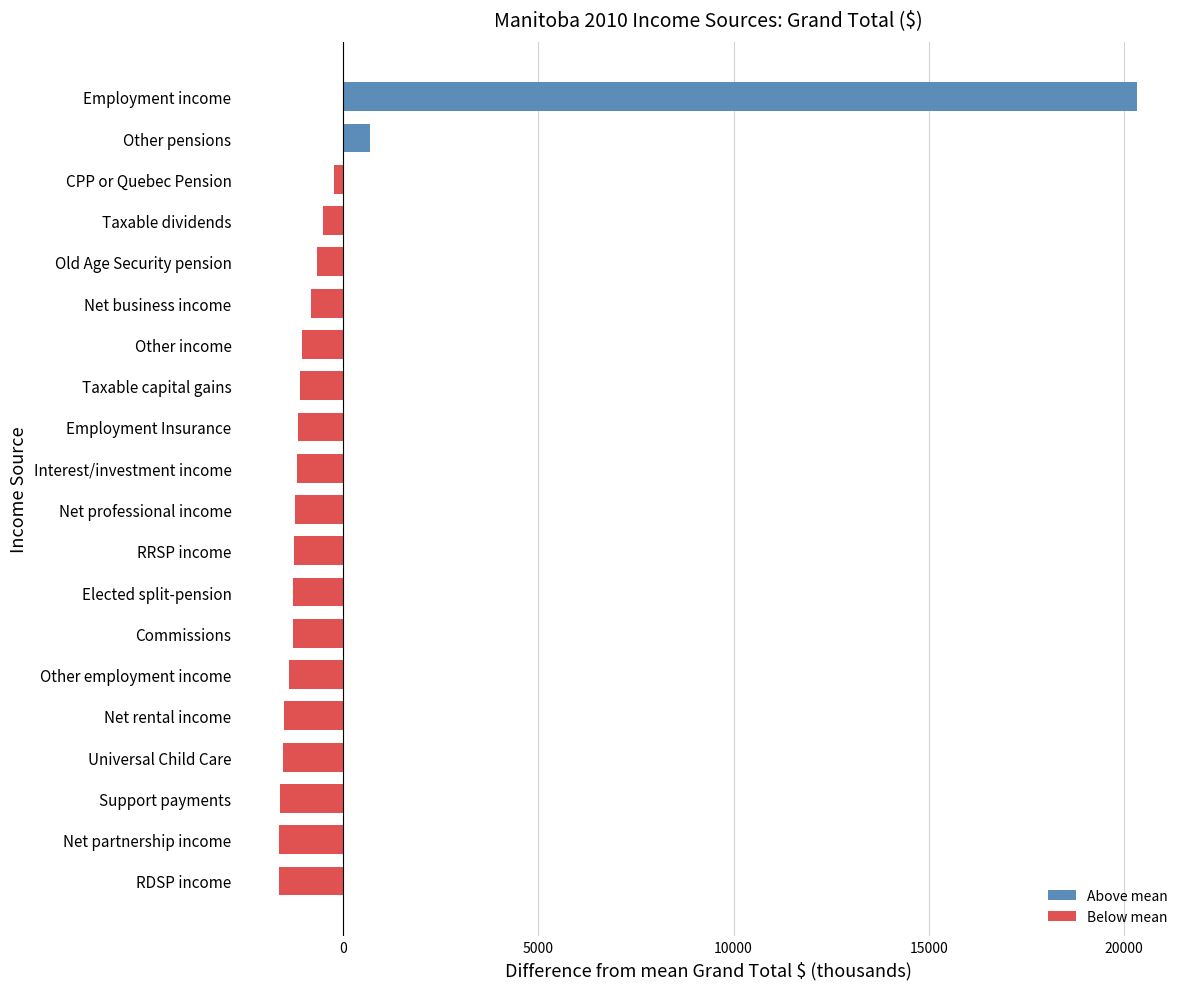

At which label is the value closest to 9349?

Other pensions